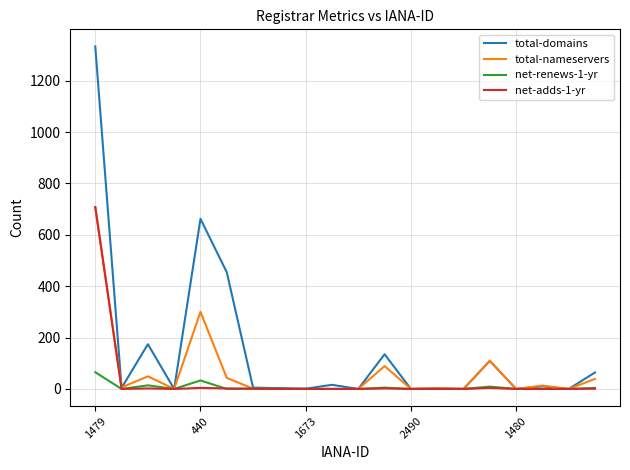

Which series has the widest spread of values?

total-domains